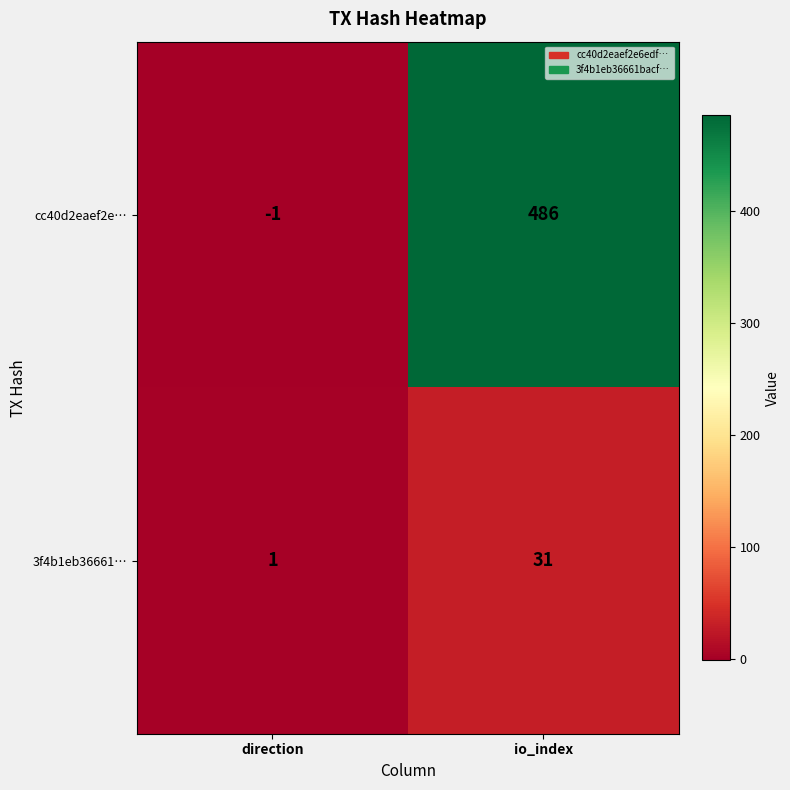

Which series has the largest range (max minus min)?

cc40d2eaef2e…